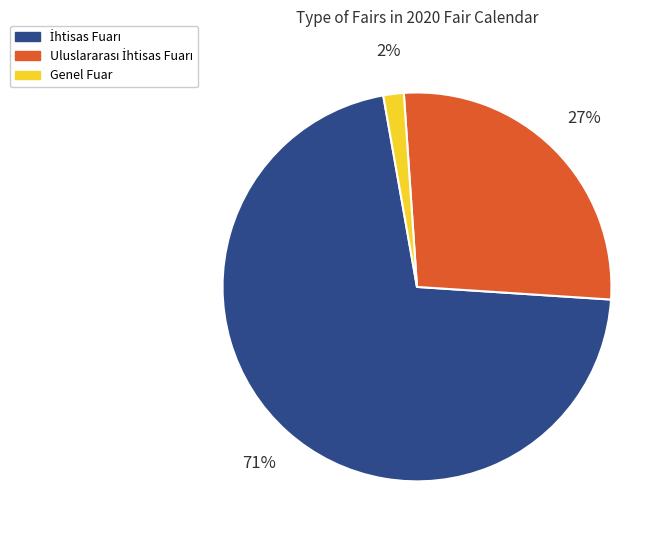

Is there a majority slice in this chart?

Yes